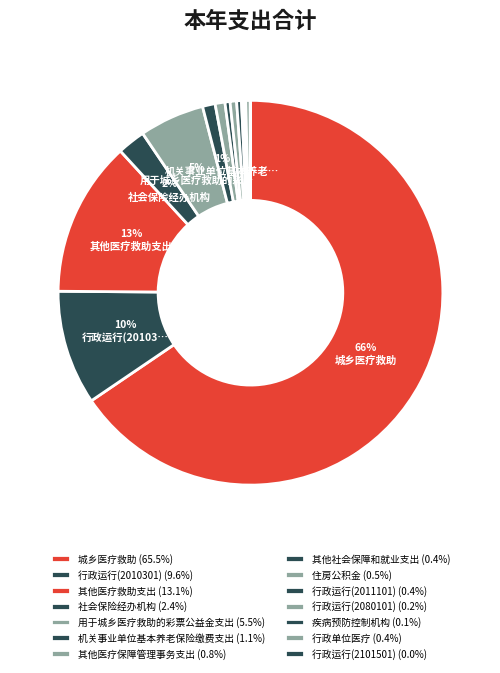

What is the ratio of the value at 行政单位医疗 to the value at 机关事业单位基本养老保险缴费支出?

0.4